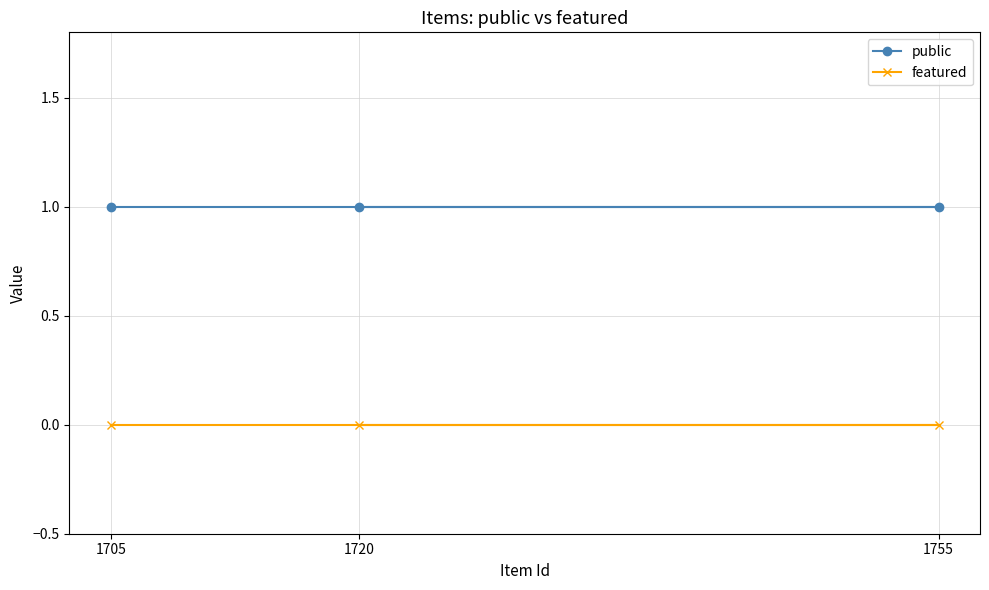

List the series in order of their peak value, highest first.

public, featured